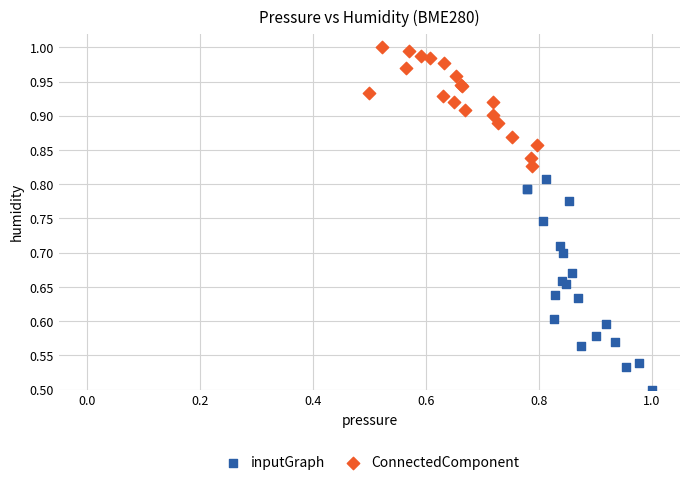

Which series contains the lowest Y value?

inputGraph